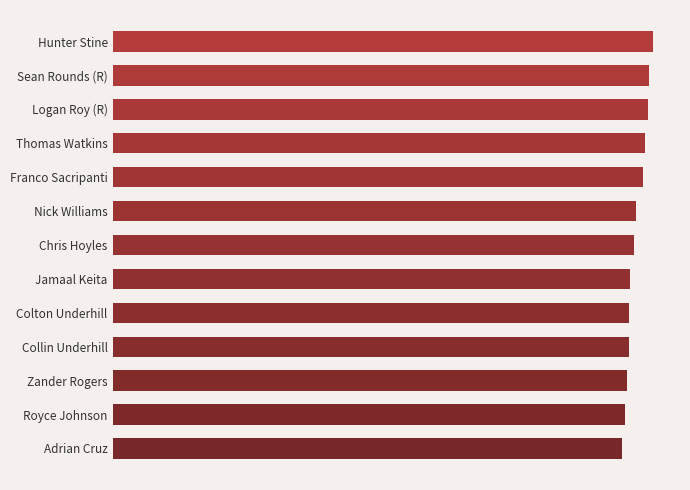

What is the minimum value shown in the chart?

42.6